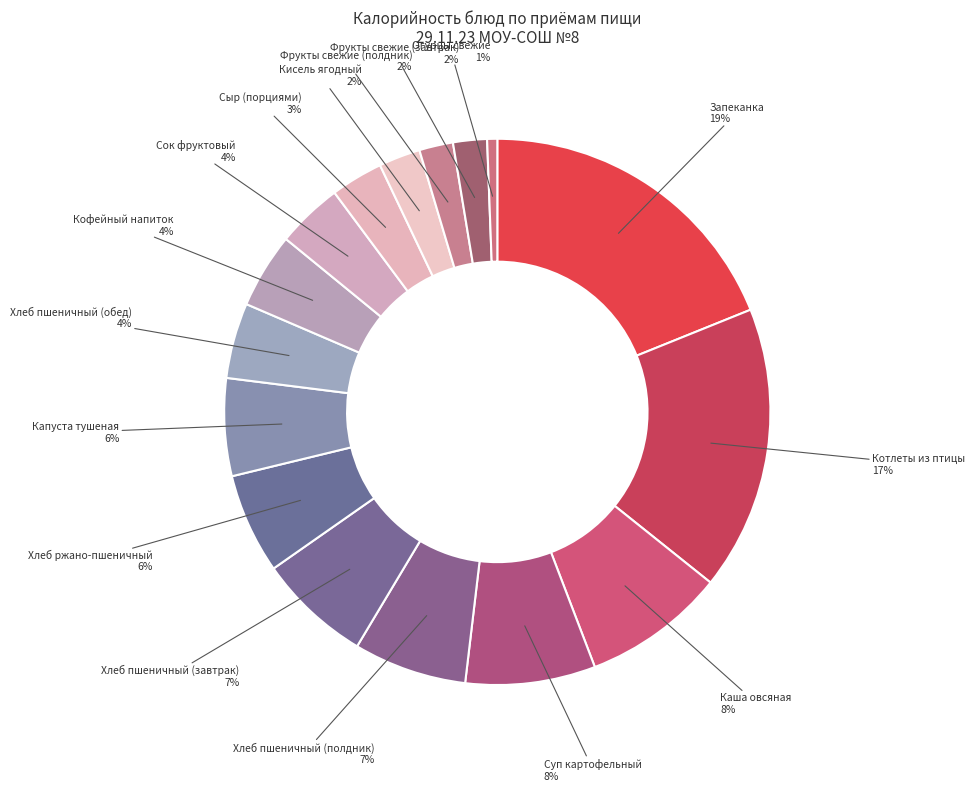

Count the number of slices in the pie.

16